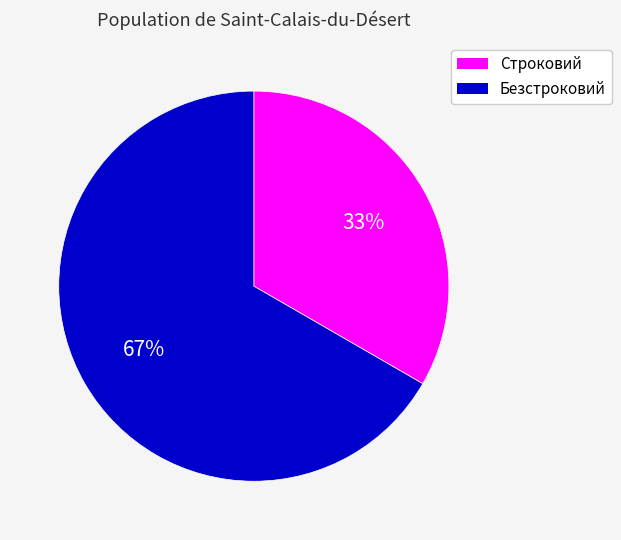

To the nearest percent, what is the combined percentage of Безстроковий and Строковий?

100%